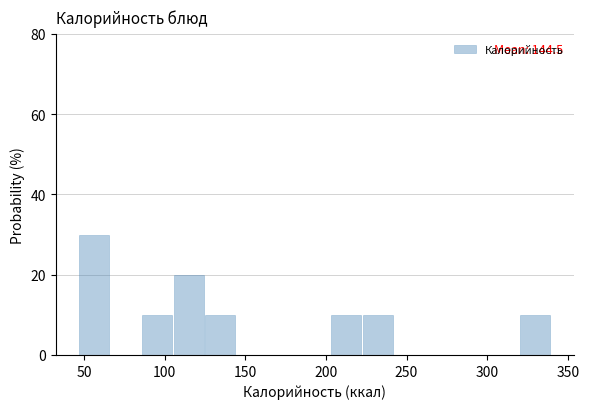

Read against the x-axis, roughly where is the centre of the tallest bar?

55